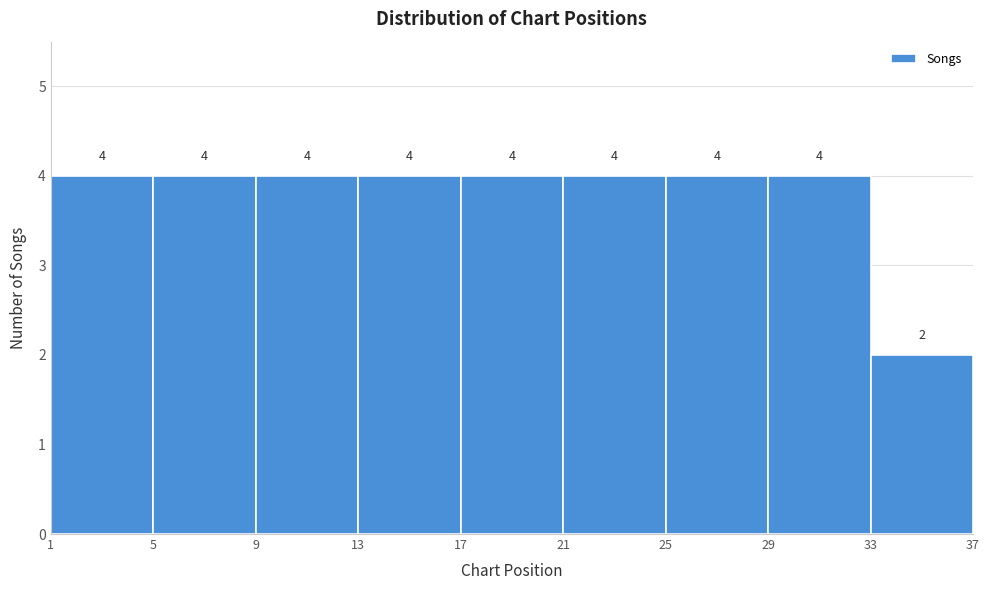

Reading left to right, transcribe this chart: for each bar, give the range it covers on the x-axis and its height.

1 to 5: 4
5 to 9: 4
9 to 13: 4
13 to 17: 4
17 to 21: 4
21 to 25: 4
25 to 29: 4
29 to 33: 4
33 to 37: 2